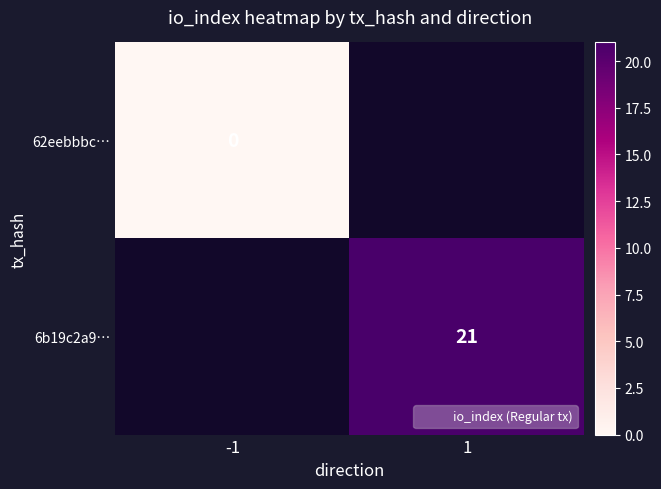

At which category does the chart reach its minimum across all series?

-1